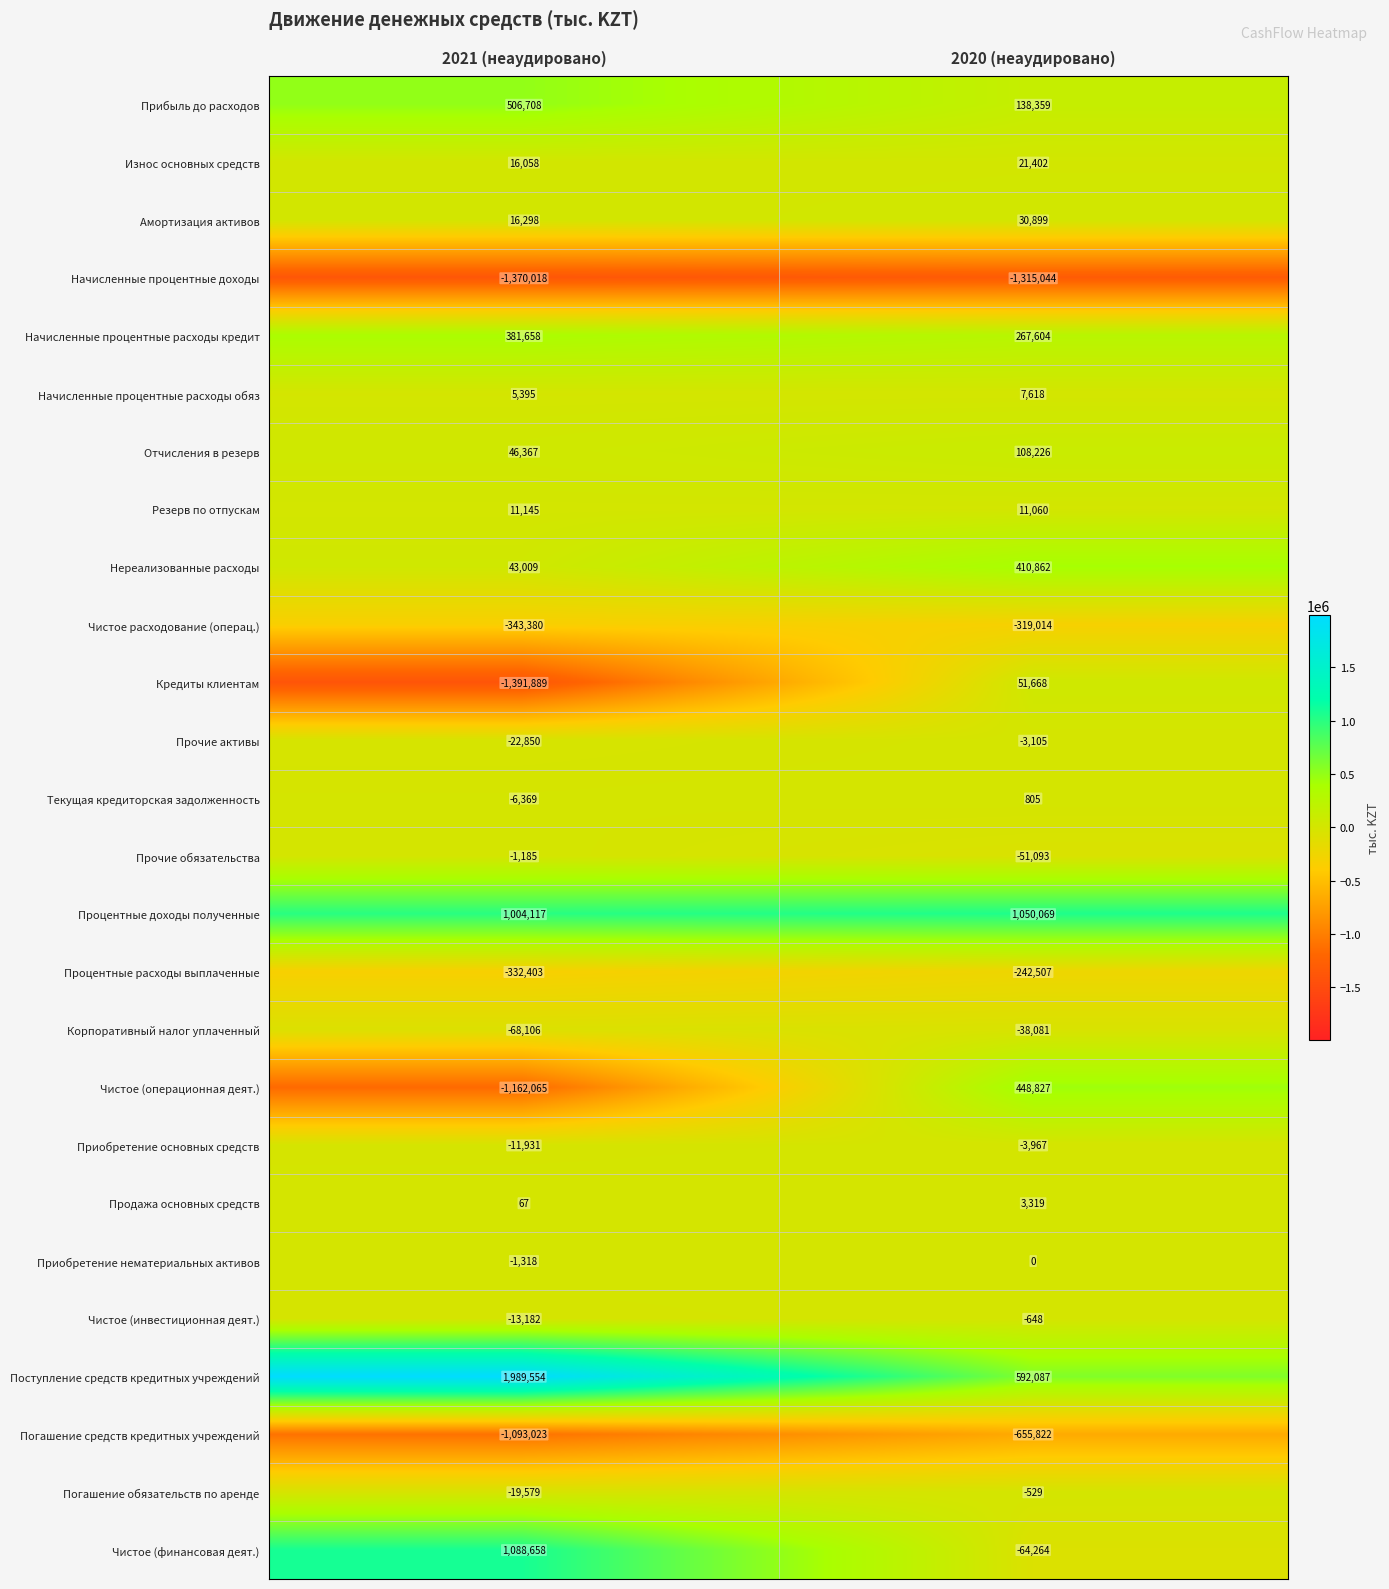

What is the spread (max minus min) of values at 2021 (неаудировано)?

3381443